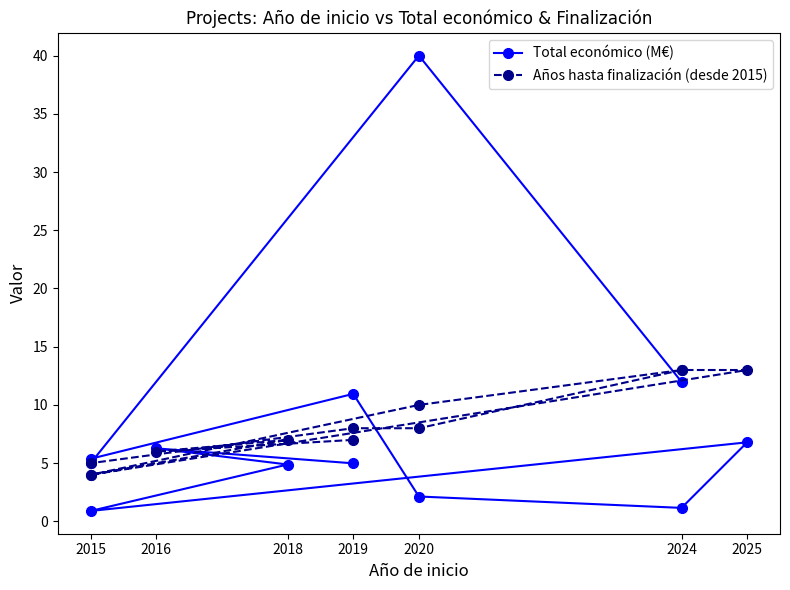

Which series has the widest spread of values?

Total económico (M€)